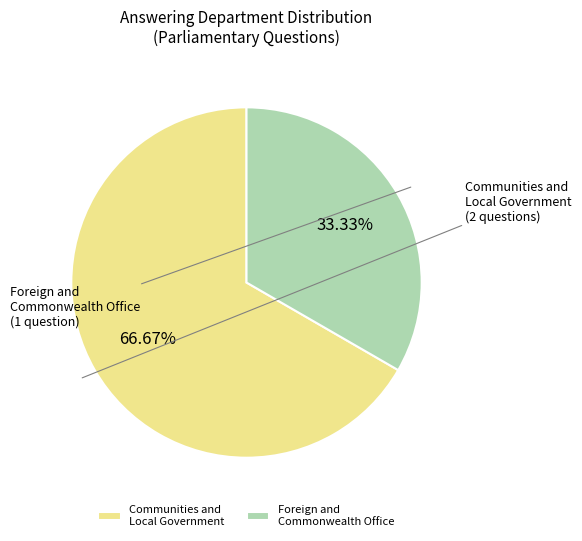

What is the smallest slice in the pie chart?

Foreign and Commonwealth Office